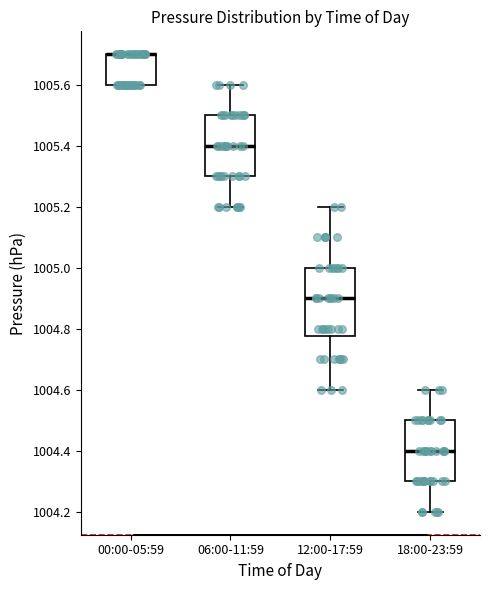

Reading left to right, read every box against the y-axis: the position of its median line, the range the box covers, and the ends of its whiskers. The values are not printed on the chart, so give them approximately, as read against the axis.

00:00-05:59: median 1005.70 (drawn on the box's upper edge), box 1005.60 to 1005.70, whiskers 1005.60 to 1005.70
06:00-11:59: median 1005.40, box 1005.30 to 1005.50, whiskers 1005.20 to 1005.60
12:00-17:59: median 1004.90, box 1004.78 to 1005.00, whiskers 1004.60 to 1005.20
18:00-23:59: median 1004.40, box 1004.30 to 1004.50, whiskers 1004.20 to 1004.60